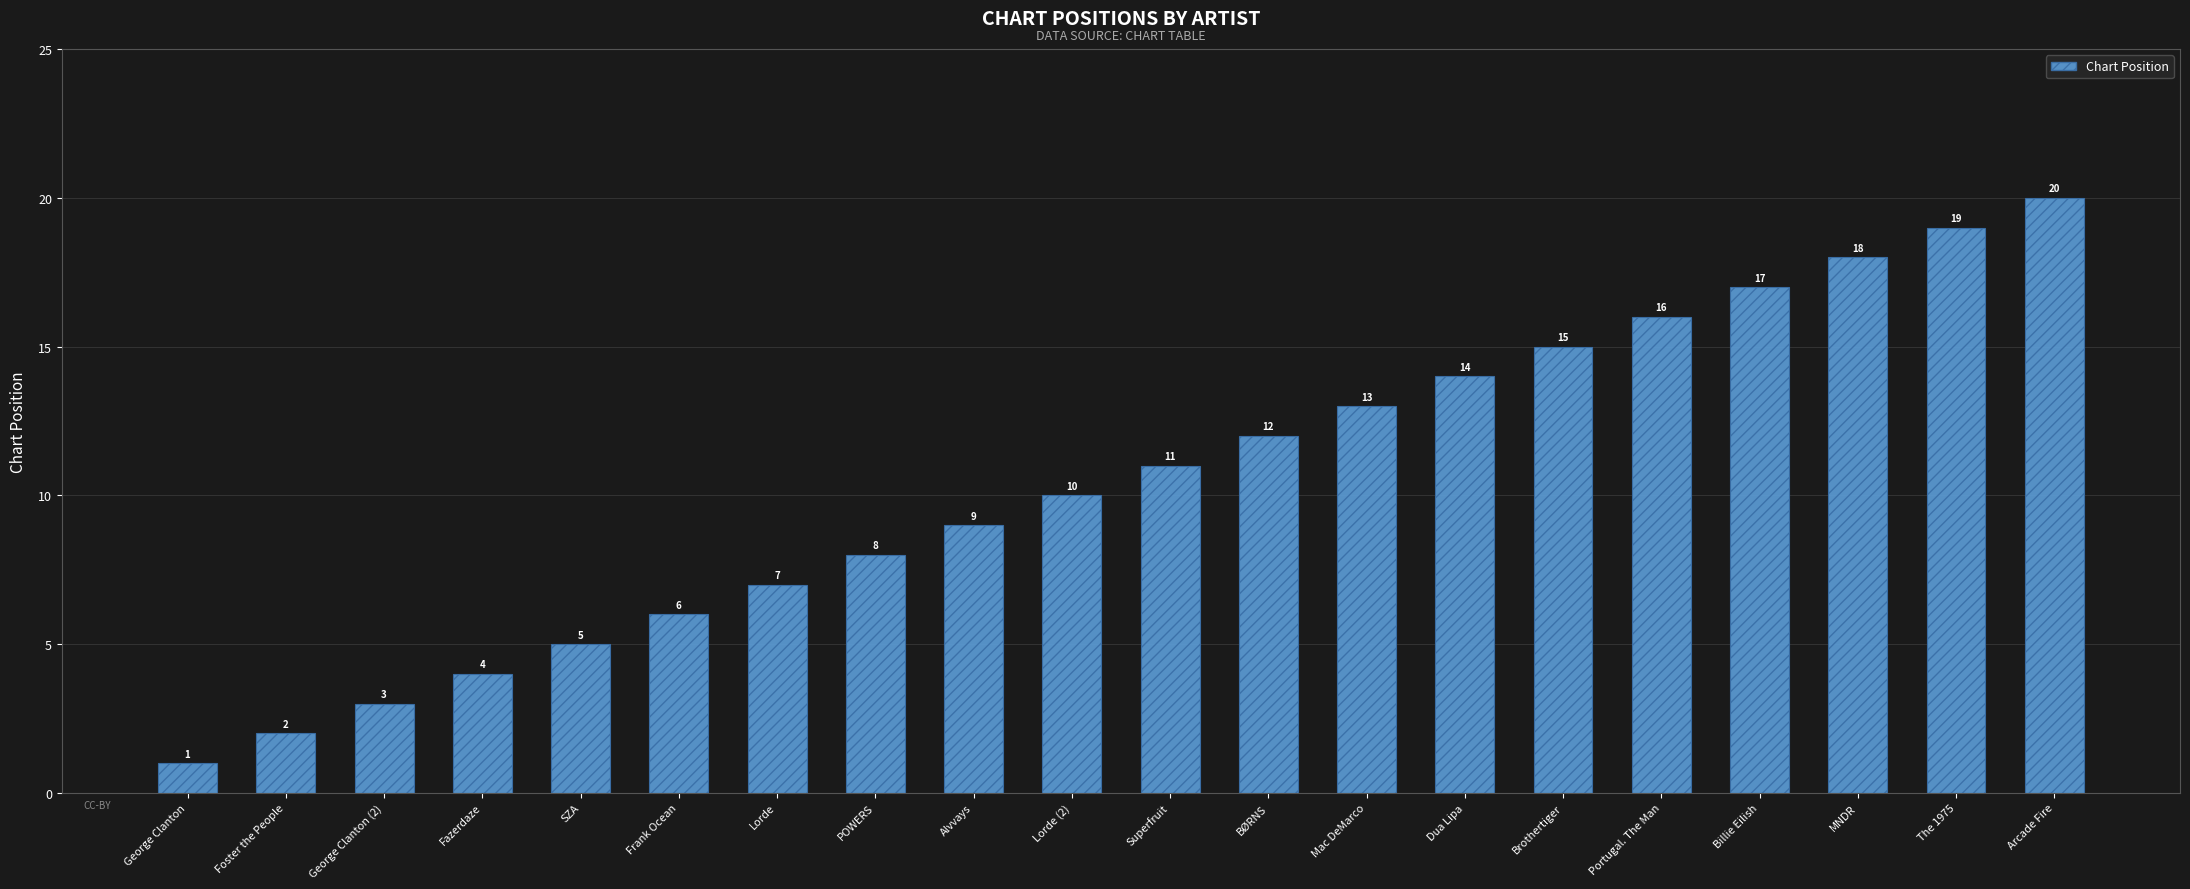

What is the difference between the values at Dua Lipa and Alvvays?

5